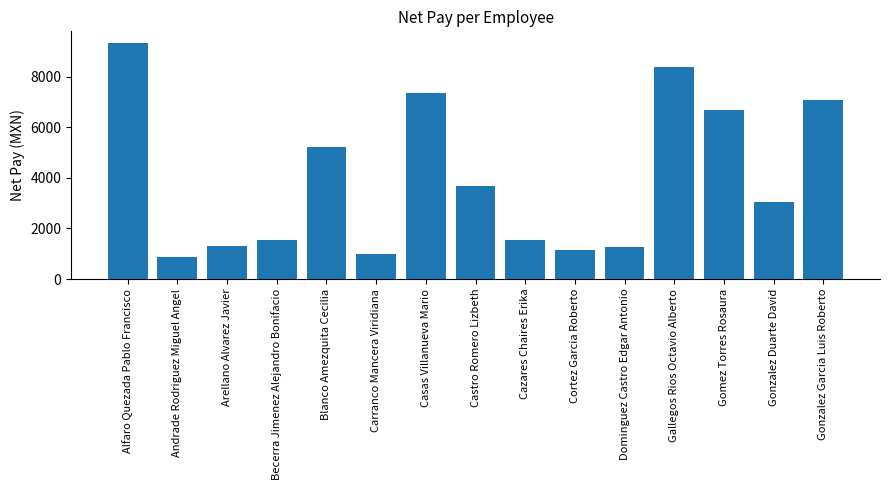

At which label does the data first exceed 3043?

Alfaro Quezada Pablo Francisco